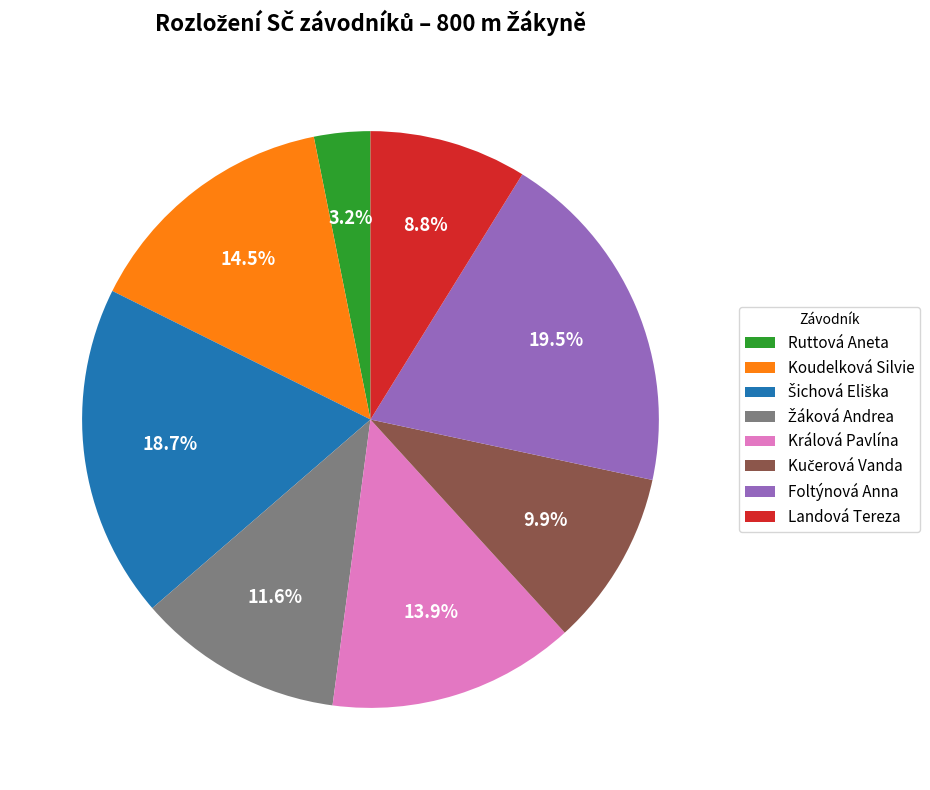

Which slice is the smallest?

Ruttová Aneta